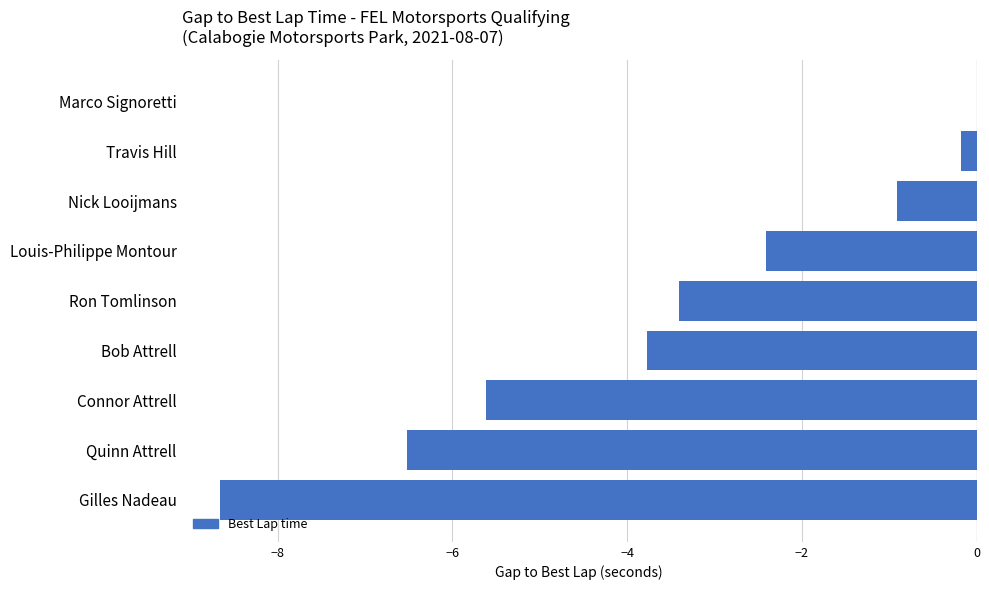

Reading bottom to top, transcribe all the data shown in this chart.

Gilles Nadeau=-8.7	Quinn Attrell=-6.5	Connor Attrell=-5.6	Bob Attrell=-3.8	Ron Tomlinson=-3.4	Louis-Philippe Montour=-2.4	Nick Looijmans=-0.9	Travis Hill=-0.2	Marco Signoretti=0.0